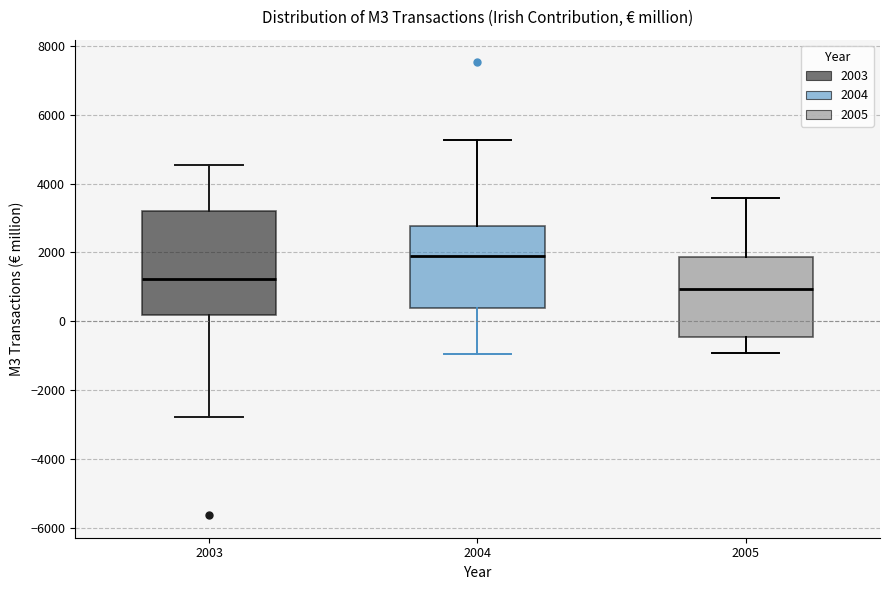

Reading left to right, read every box against the y-axis: the position of its median line, the range the box covers, and the ends of its whiskers. The values are not printed on the chart, so give them approximately, as read against the axis.

2003: median 1200, box 200 to 3200, whiskers -2800 to 4600
2004: median 1800, box 400 to 2800, whiskers -1000 to 5200
2005: median 1000, box -400 to 1800, whiskers -1000 to 3600